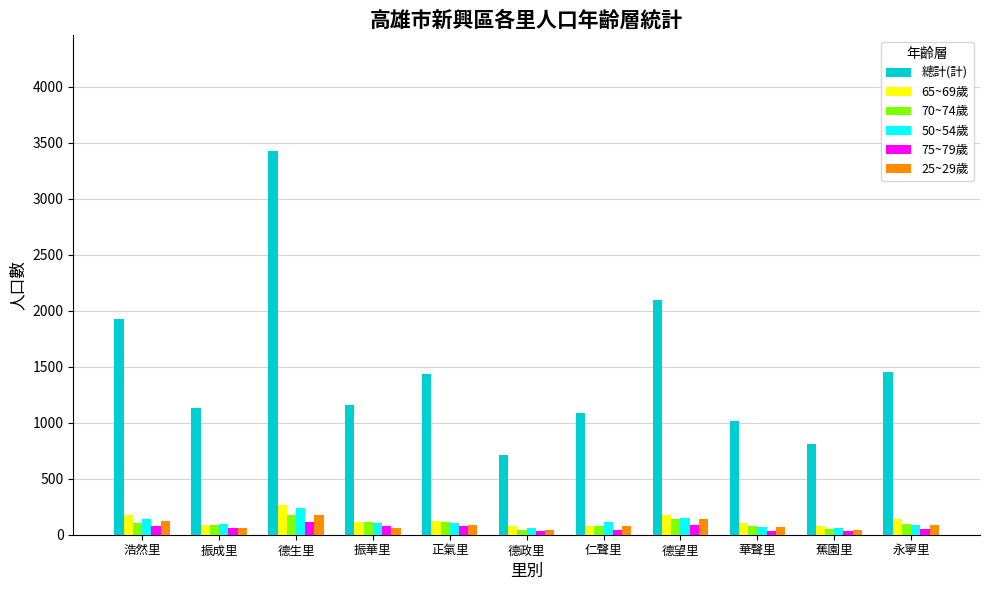

What is the label of the 10th bar from the left?

蕉園里